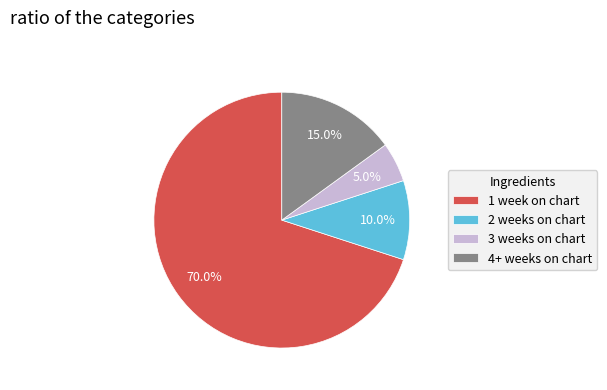

To the nearest percent, what percentage of the pie is 4+ weeks on chart?

15%